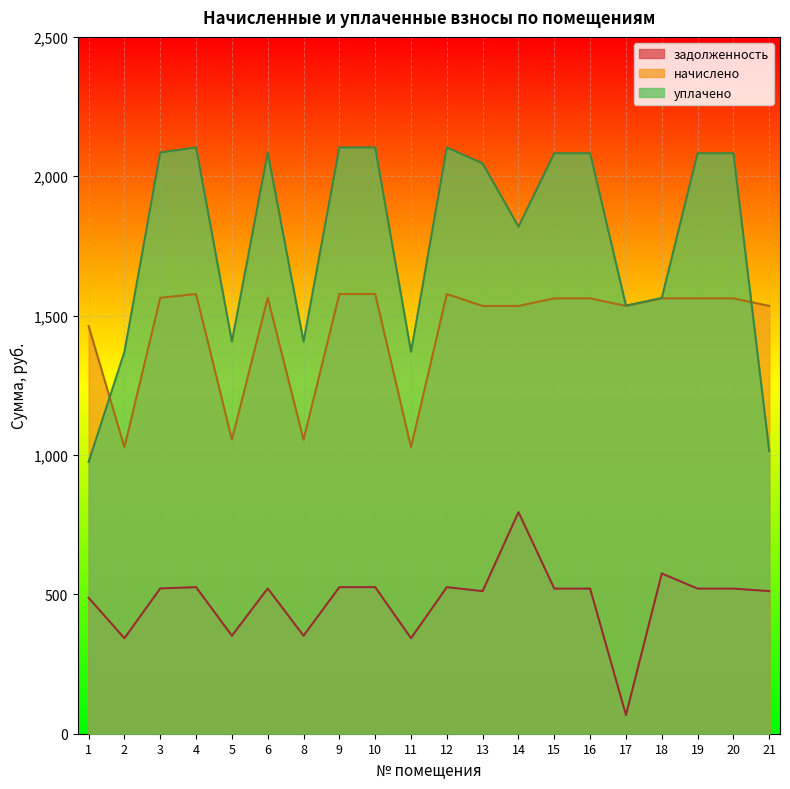

What is the total value across all series at 18?

3700.1